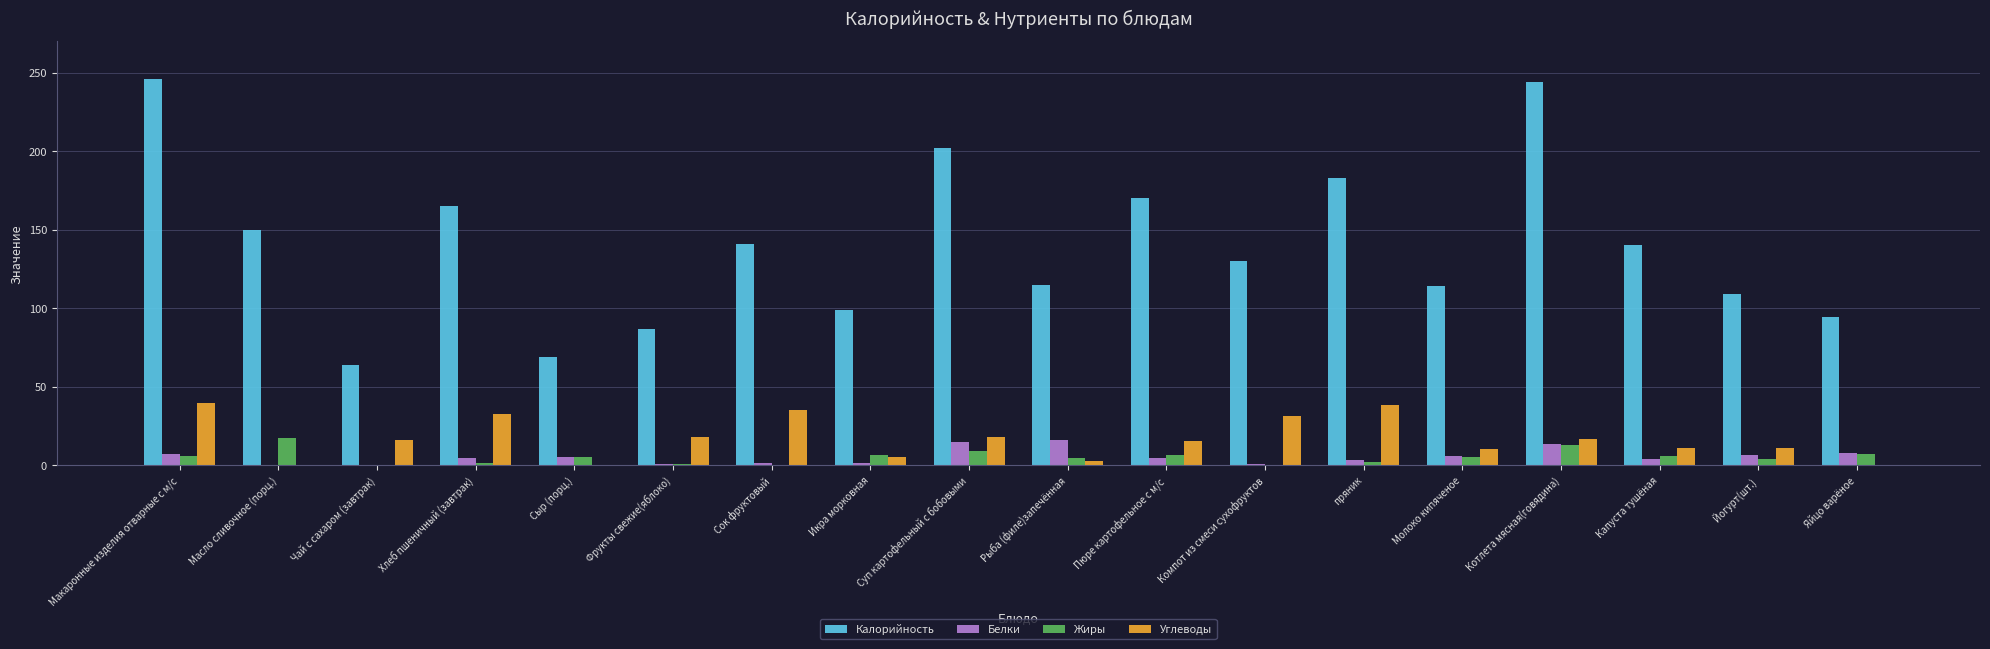

Is it true that Углеводы equals 32.3 at Хлеб пшеничный (завтрак)?

True